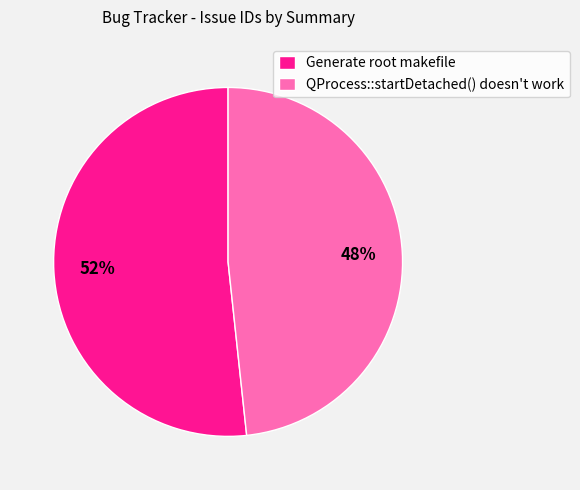

What is the largest slice in the pie chart?

Generate root makefile